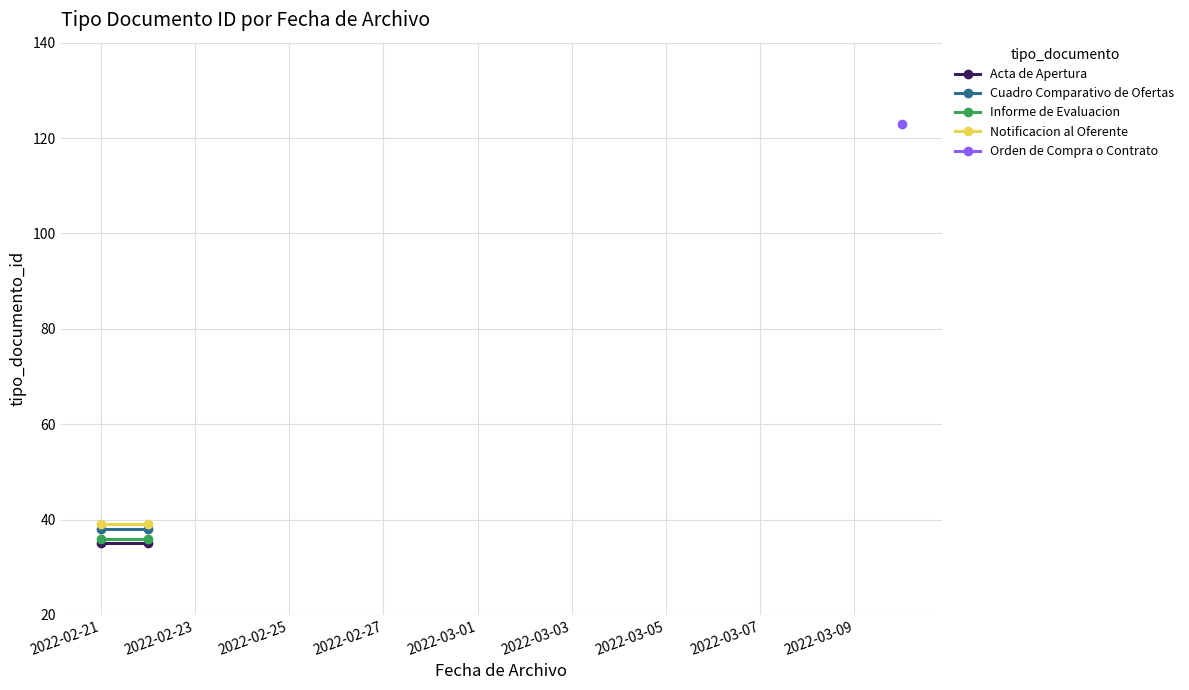

Which label corresponds to the smallest value in the chart?

2022-02-21